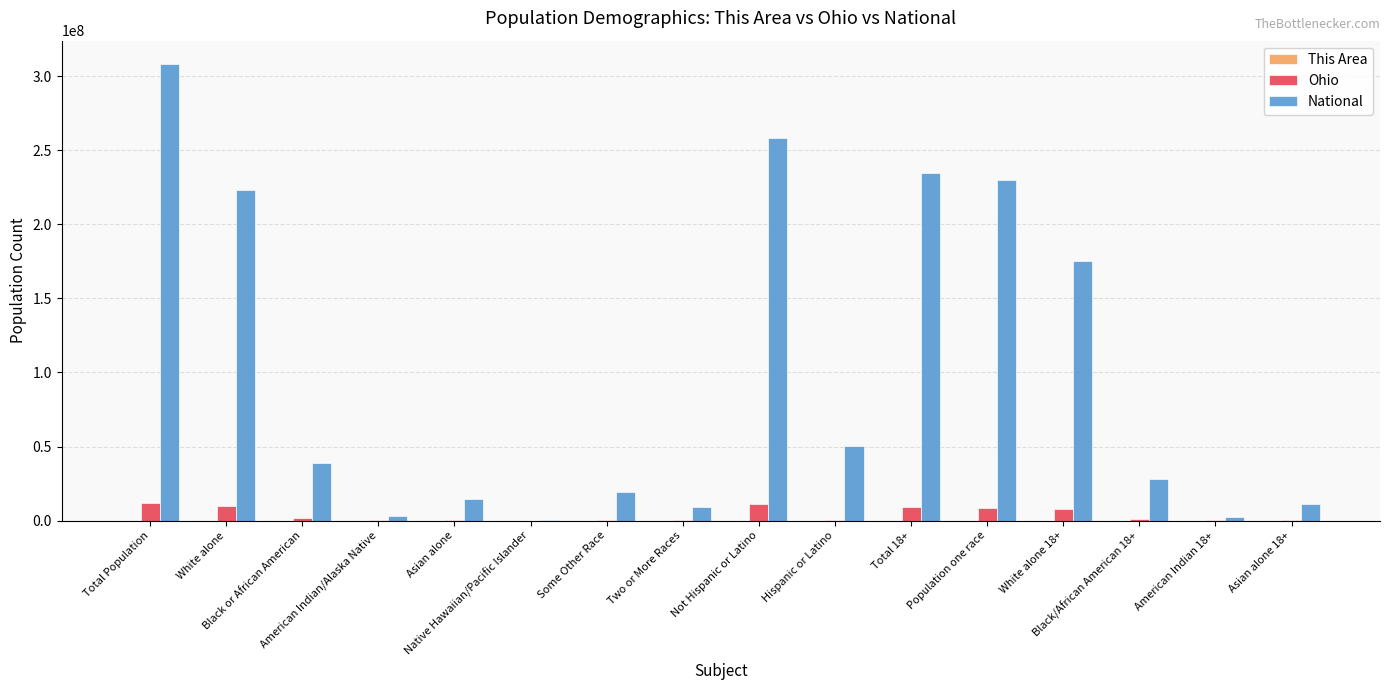

How many groups of bars are there?

16